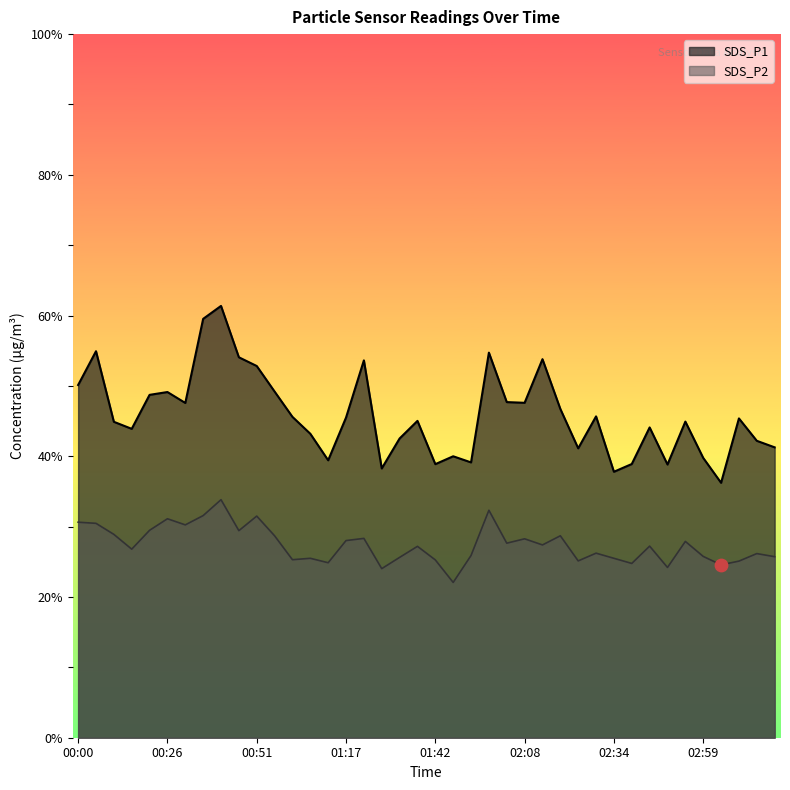

Which series has the largest total across all categories?

SDS_P1